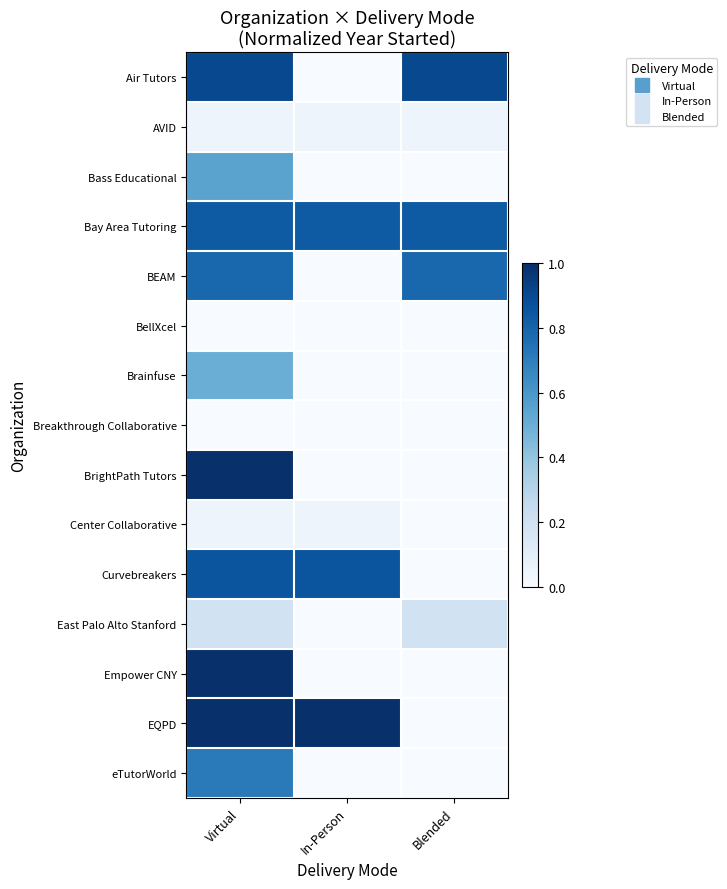

At how many categories does at least one series exceed 0?

3